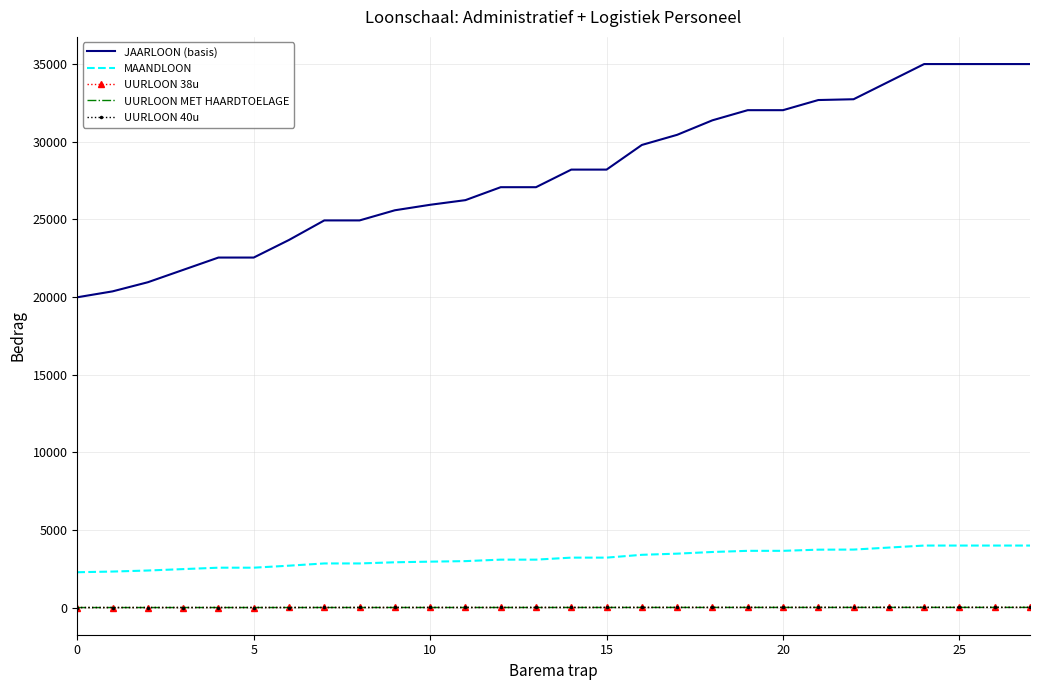

What is the difference between the maximum and minimum values in the UURLOON MET HAARDTOELAGE series?

9.8